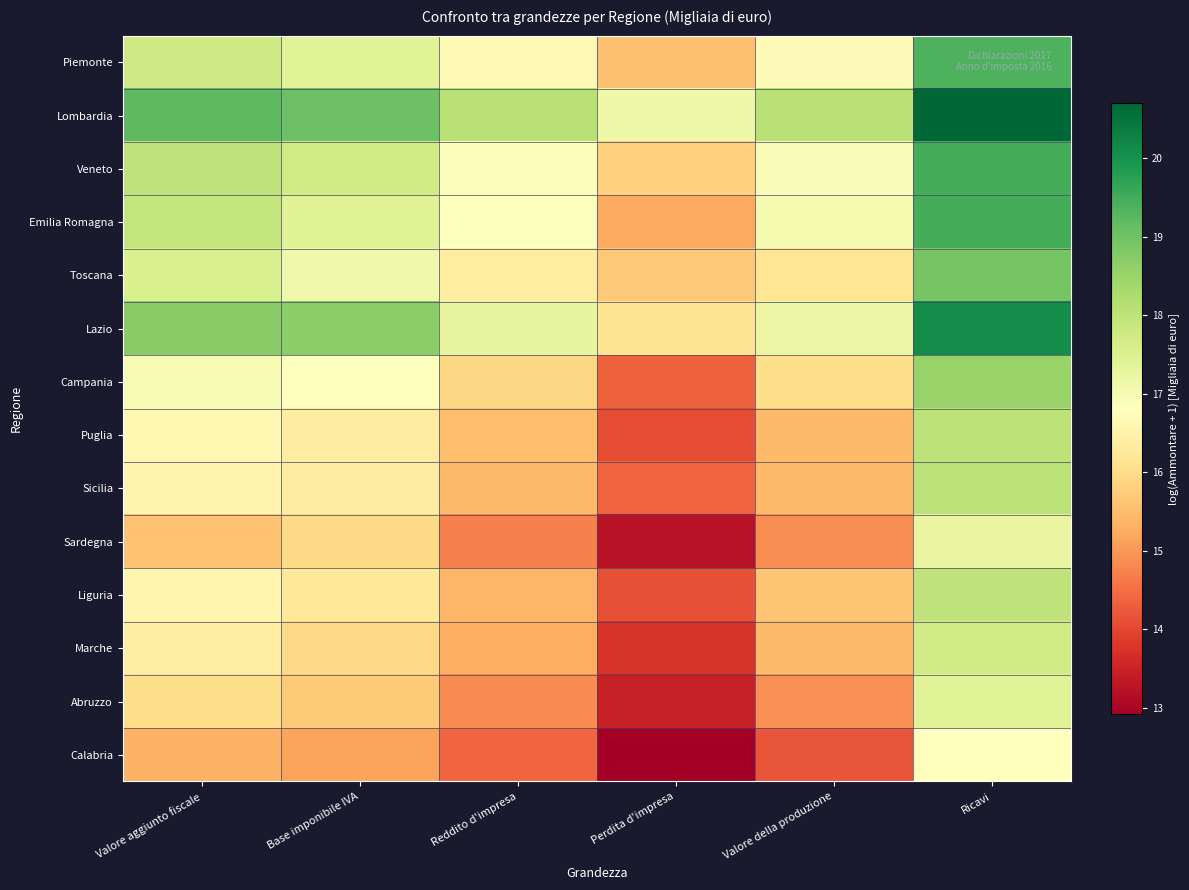

Reading left to right, what are all the values shown in this chart?

Piemonte: Valore aggiunto fiscale=17.7	Base imponibile IVA=17.4	Reddito d'impresa=16.7	Perdita d'impresa=15.5	Valore della produzione=16.7	Ricavi=19.4
Lombardia: Valore aggiunto fiscale=19.2	Base imponibile IVA=19.0	Reddito d'impresa=18.1	Perdita d'impresa=17.1	Valore della produzione=18.1	Ricavi=20.7
Veneto: Valore aggiunto fiscale=18.0	Base imponibile IVA=17.7	Reddito d'impresa=16.9	Perdita d'impresa=15.8	Valore della produzione=16.9	Ricavi=19.5
Emilia Romagna: Valore aggiunto fiscale=17.9	Base imponibile IVA=17.5	Reddito d'impresa=16.9	Perdita d'impresa=15.2	Valore della produzione=17.0	Ricavi=19.5
Toscana: Valore aggiunto fiscale=17.5	Base imponibile IVA=17.1	Reddito d'impresa=16.4	Perdita d'impresa=15.7	Valore della produzione=16.2	Ricavi=18.9
Lazio: Valore aggiunto fiscale=18.7	Base imponibile IVA=18.7	Reddito d'impresa=17.3	Perdita d'impresa=16.1	Valore della produzione=17.2	Ricavi=20.1
Campania: Valore aggiunto fiscale=17.0	Base imponibile IVA=16.8	Reddito d'impresa=15.9	Perdita d'impresa=14.3	Valore della produzione=16.0	Ricavi=18.5
Puglia: Valore aggiunto fiscale=16.6	Base imponibile IVA=16.4	Reddito d'impresa=15.5	Perdita d'impresa=14.1	Valore della produzione=15.5	Ricavi=18.0
Sicilia: Valore aggiunto fiscale=16.6	Base imponibile IVA=16.4	Reddito d'impresa=15.4	Perdita d'impresa=14.4	Valore della produzione=15.4	Ricavi=18.1
Sardegna: Valore aggiunto fiscale=15.6	Base imponibile IVA=15.9	Reddito d'impresa=14.7	Perdita d'impresa=13.2	Valore della produzione=14.9	Ricavi=17.3
Liguria: Valore aggiunto fiscale=16.6	Base imponibile IVA=16.3	Reddito d'impresa=15.4	Perdita d'impresa=14.1	Valore della produzione=15.6	Ricavi=18.0
Marche: Valore aggiunto fiscale=16.4	Base imponibile IVA=15.9	Reddito d'impresa=15.3	Perdita d'impresa=13.8	Valore della produzione=15.5	Ricavi=17.7
Abruzzo: Valore aggiunto fiscale=16.0	Base imponibile IVA=15.7	Reddito d'impresa=14.8	Perdita d'impresa=13.4	Valore della produzione=14.9	Ricavi=17.4
Calabria: Valore aggiunto fiscale=15.3	Base imponibile IVA=15.2	Reddito d'impresa=14.4	Perdita d'impresa=12.9	Valore della produzione=14.2	Ricavi=16.8